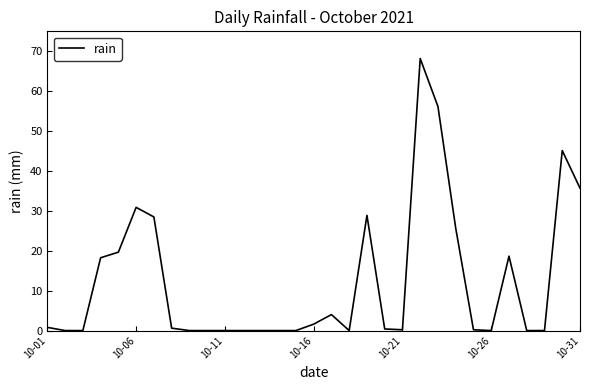

What is the difference between the maximum and minimum values?

68.0